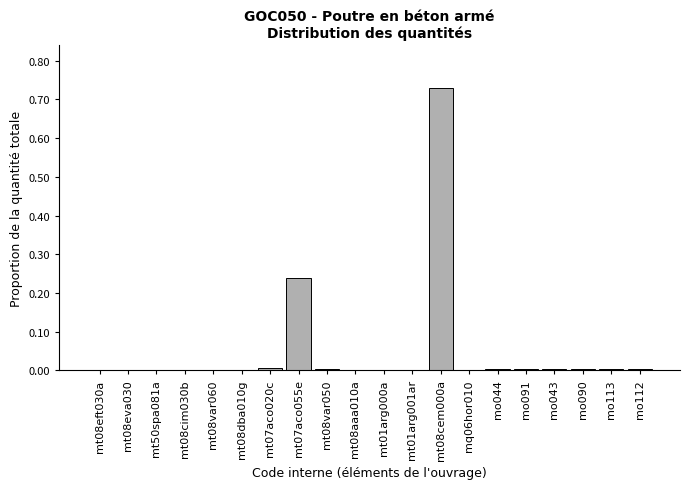

At which category does the chart reach its peak across all series?

mt08cem000a